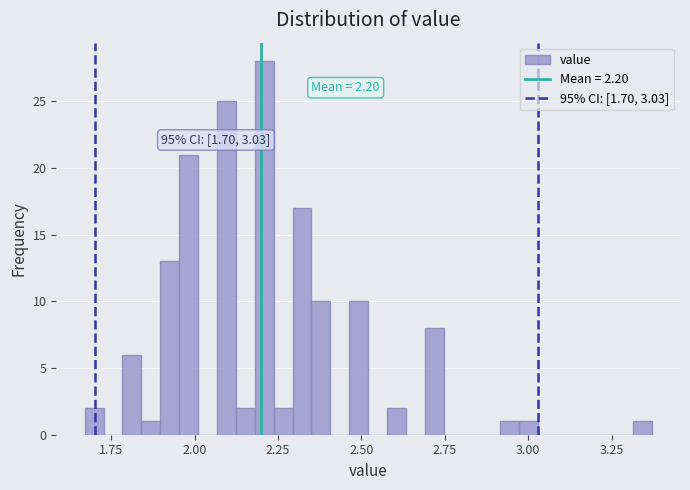

Around what value on the x-axis is the tallest bar? Give the approximate position of its centre, as read against the axis.

2.20